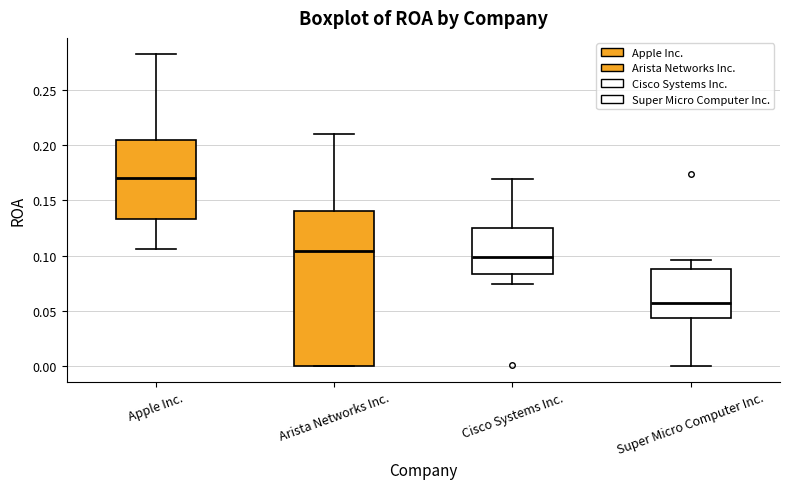

Which box's median line is the highest?

Apple Inc.